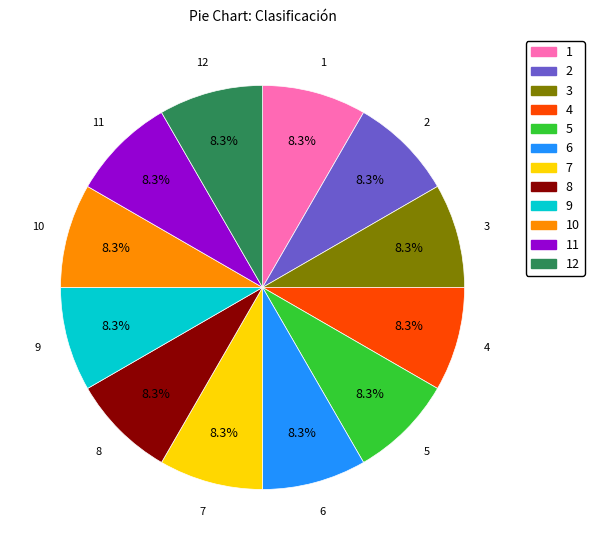

Do 4 and 12 together represent more than half of the pie?

No